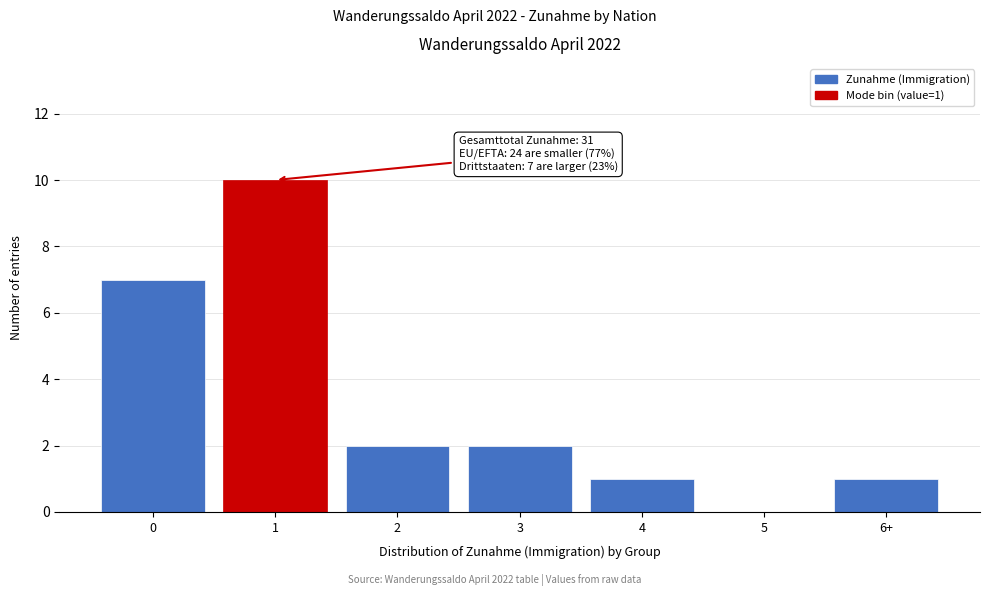

Reading left to right, list all the values displayed in this chart.

0=7	1=10	2=2	3=2	4=1	5=0	6+=1